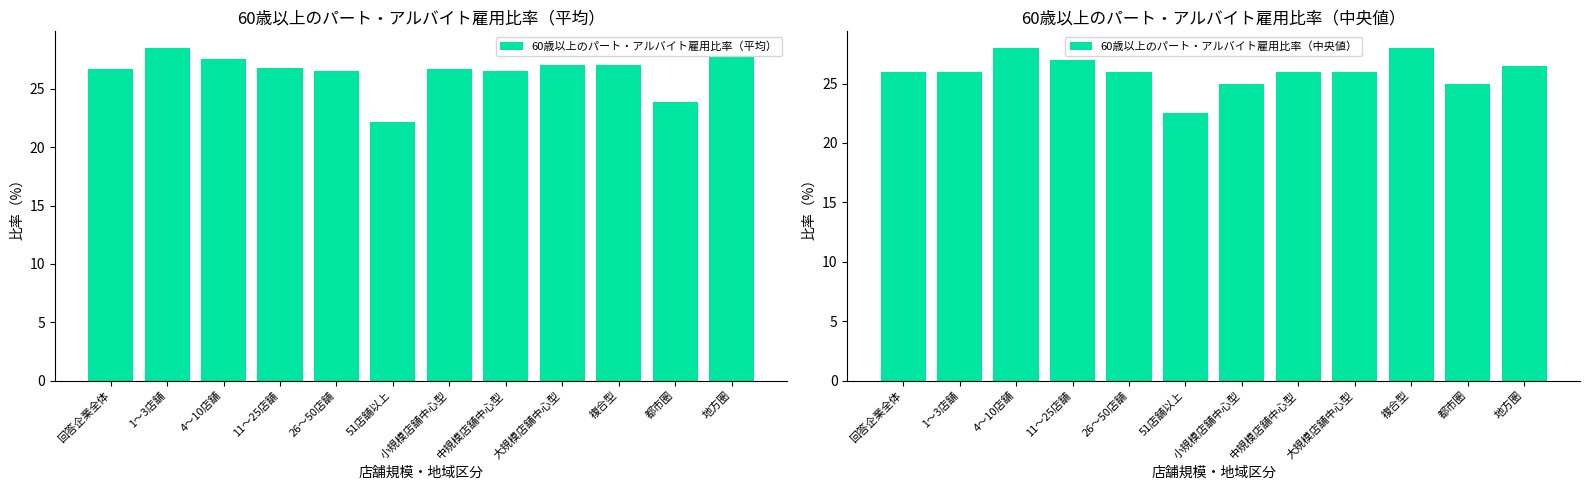

What is the label of the 9th bar from the right?

11～25店舗